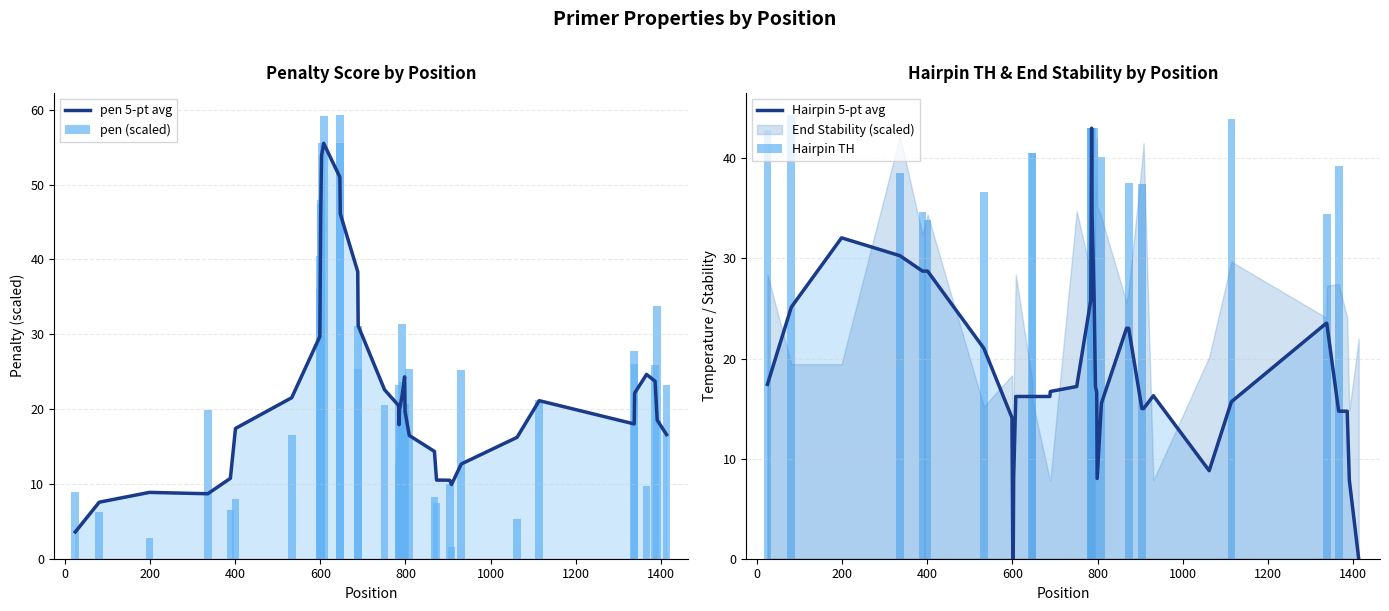

Is the value of Hairpin 5-pt avg at 800 greater than the value of pen (scaled) at 12?

No